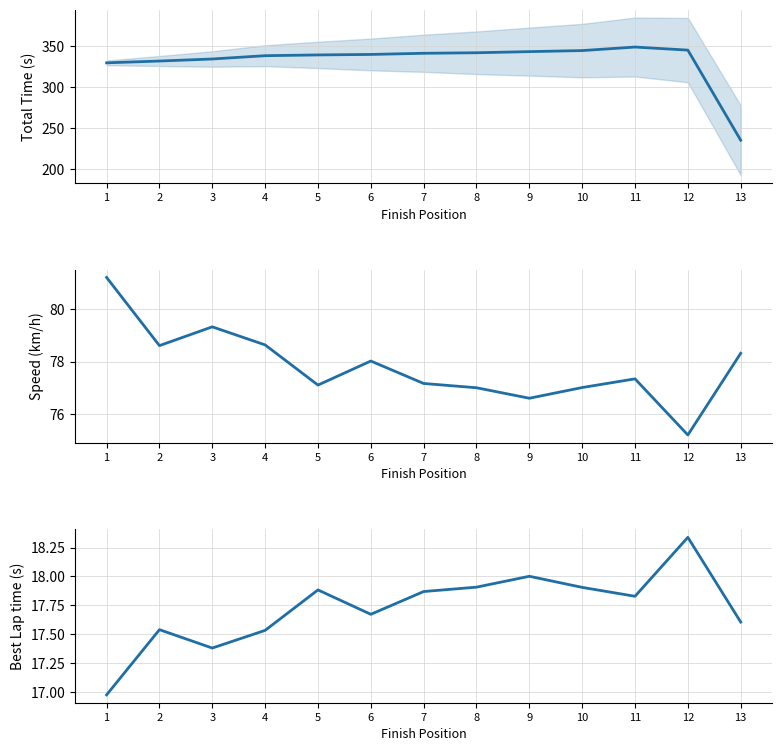

True or false: Best Lap time and Total Time intersect in this chart.

False